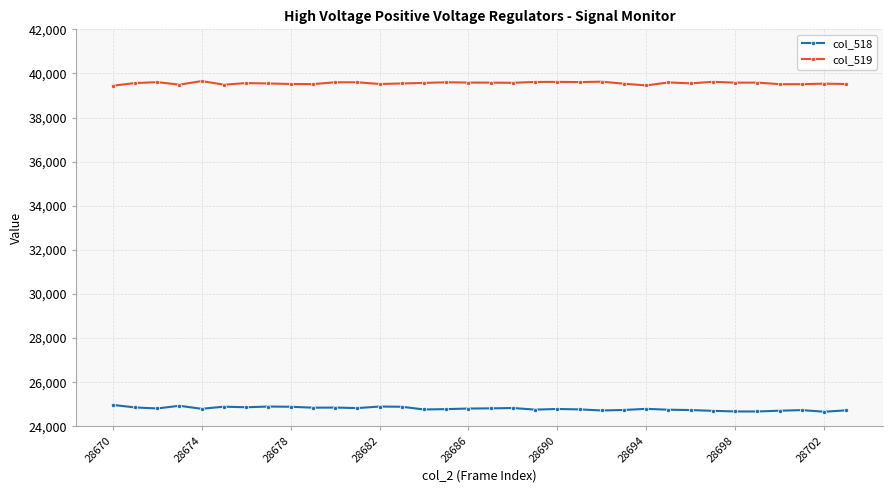

Rank the series by their maximum value, from lowest to highest.

col_518, col_519